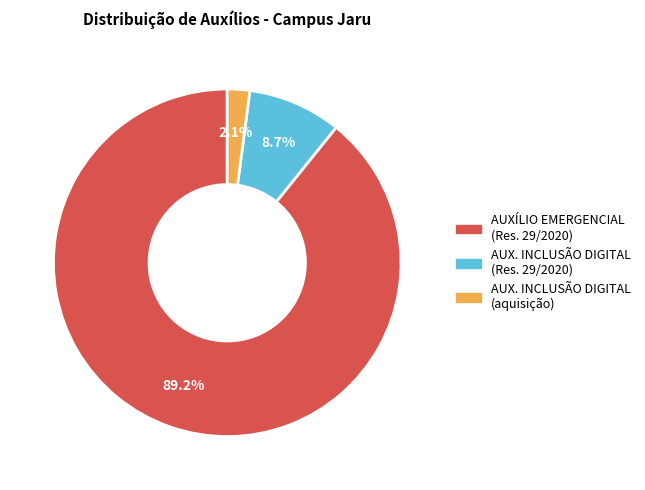

Is there any slice that represents more than half of the pie?

Yes